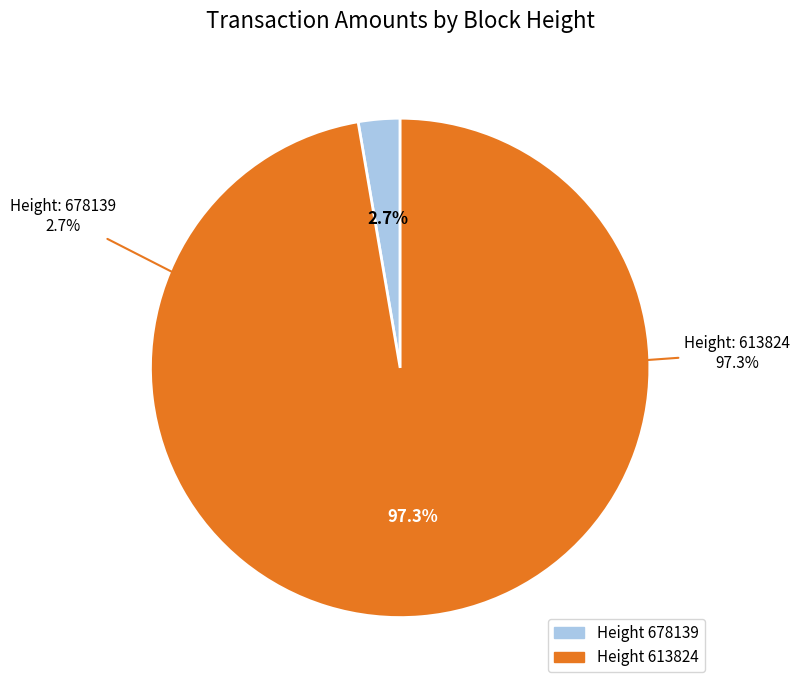

To the nearest percent, what portion does 613824 represent?

97%